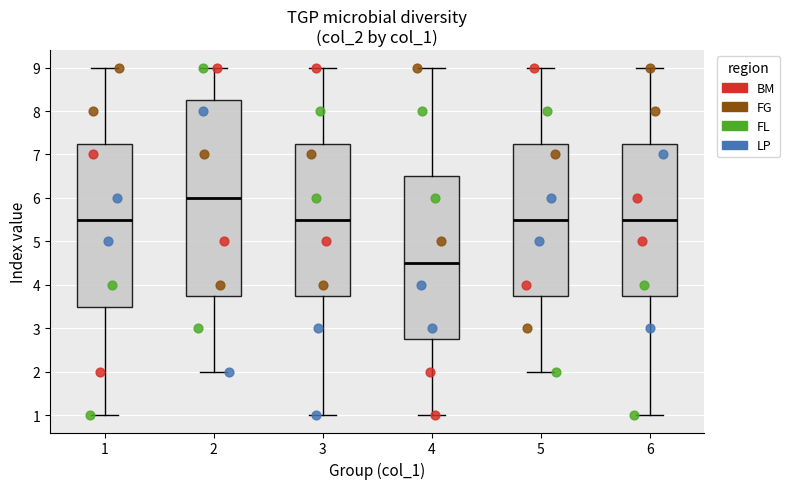

Reading left to right, read every box against the y-axis: the position of its median line, the range the box covers, and the ends of its whiskers. The values are not printed on the chart, so give them approximately, as read against the axis.

1: median 5.5, box 3.5 to 7.3, whiskers 1.0 to 9.0
2: median 6.0, box 3.8 to 8.3, whiskers 2.0 to 9.0
3: median 5.5, box 3.8 to 7.3, whiskers 1.0 to 9.0
4: median 4.5, box 2.8 to 6.5, whiskers 1.0 to 9.0
5: median 5.5, box 3.8 to 7.3, whiskers 2.0 to 9.0
6: median 5.5, box 3.8 to 7.3, whiskers 1.0 to 9.0